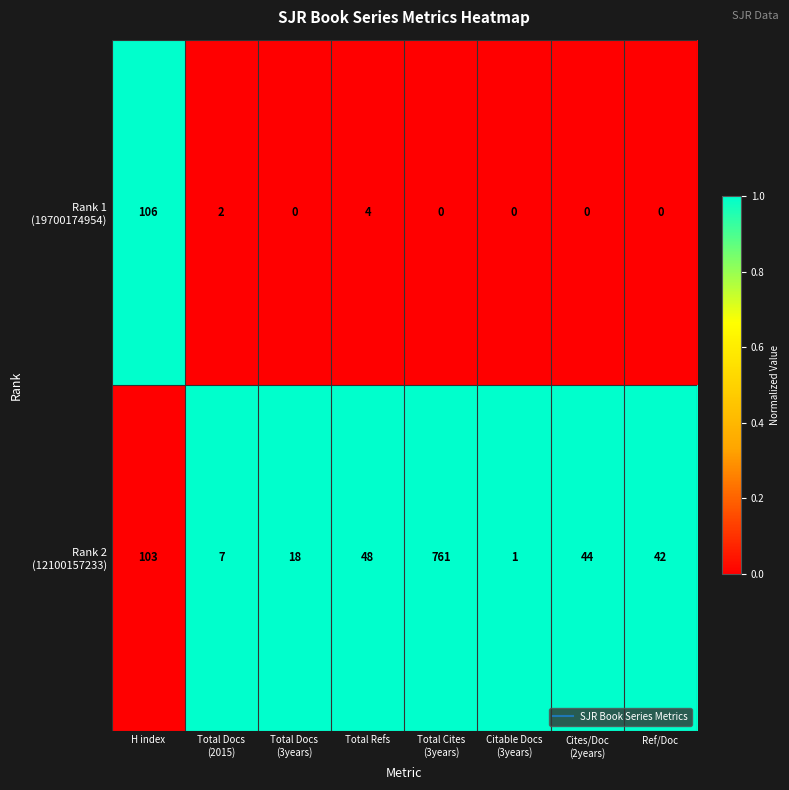

What is the greatest value displayed?

761